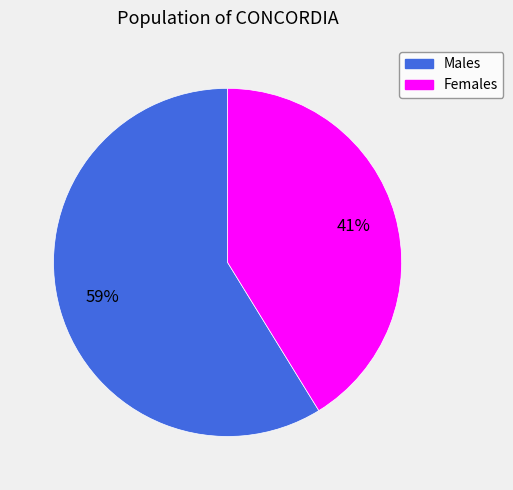

Is there a majority slice in this chart?

Yes